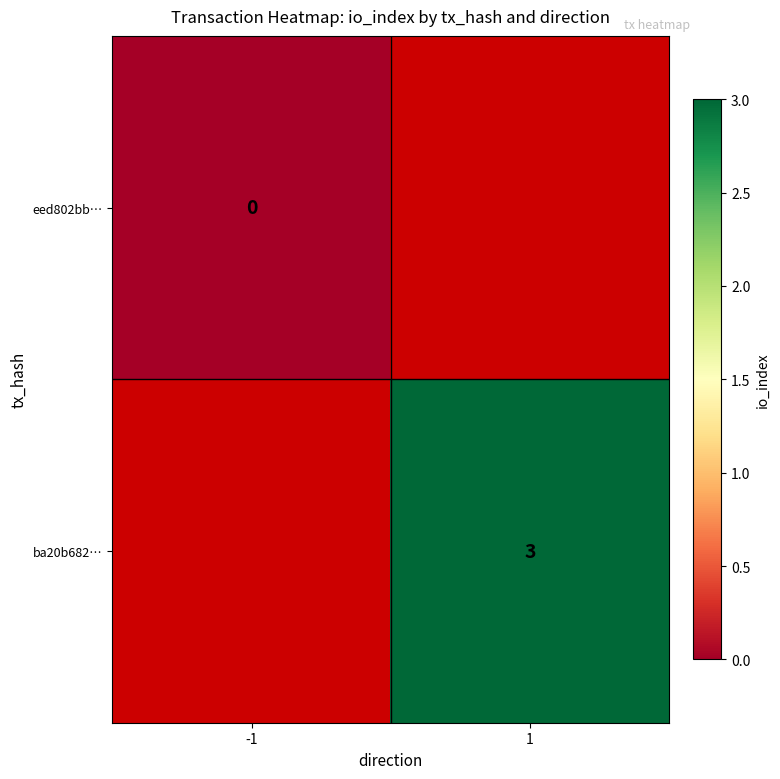

At how many categories does at least one series exceed 1?

1